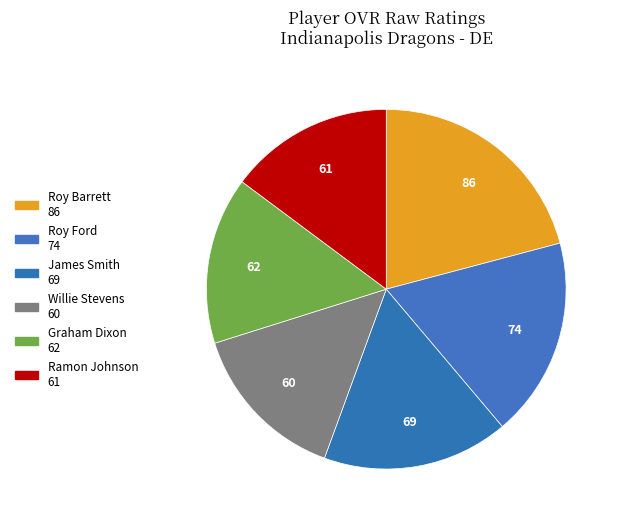

How many segments does this pie chart have?

6